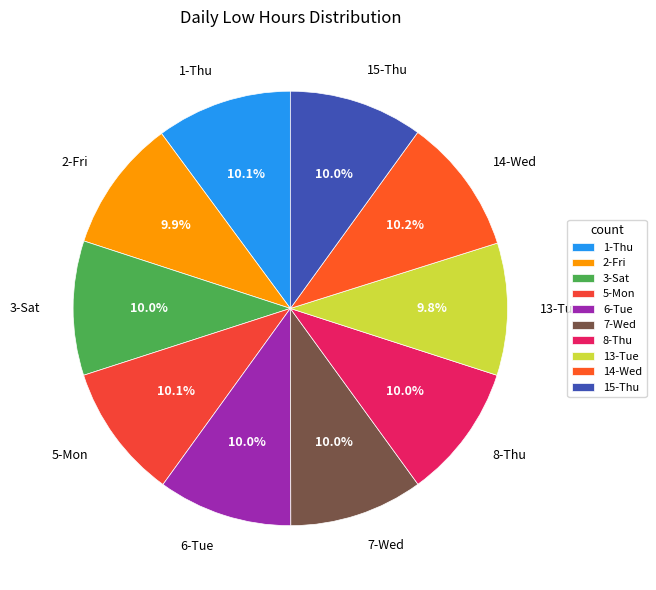

What is the ratio of the value at 15-Thu to the value at 13-Tue?

1.0